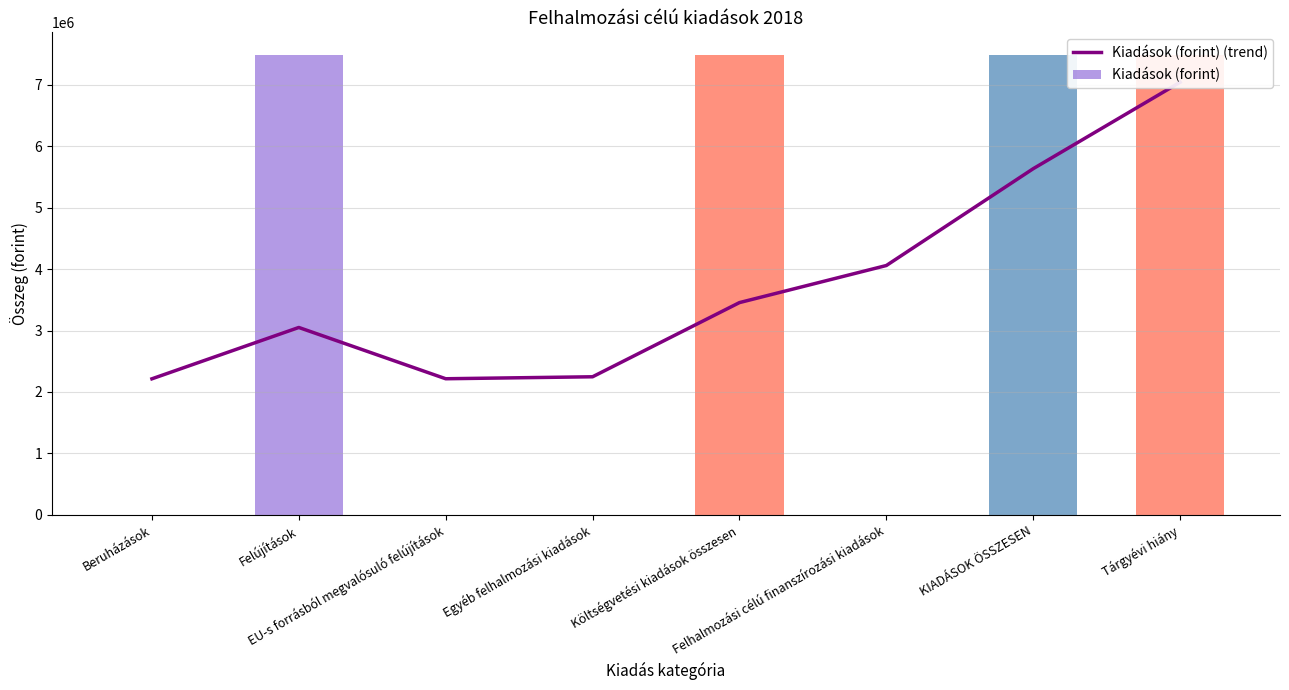

What is the label of the 1st bar from the right?

Tárgyévi hiány